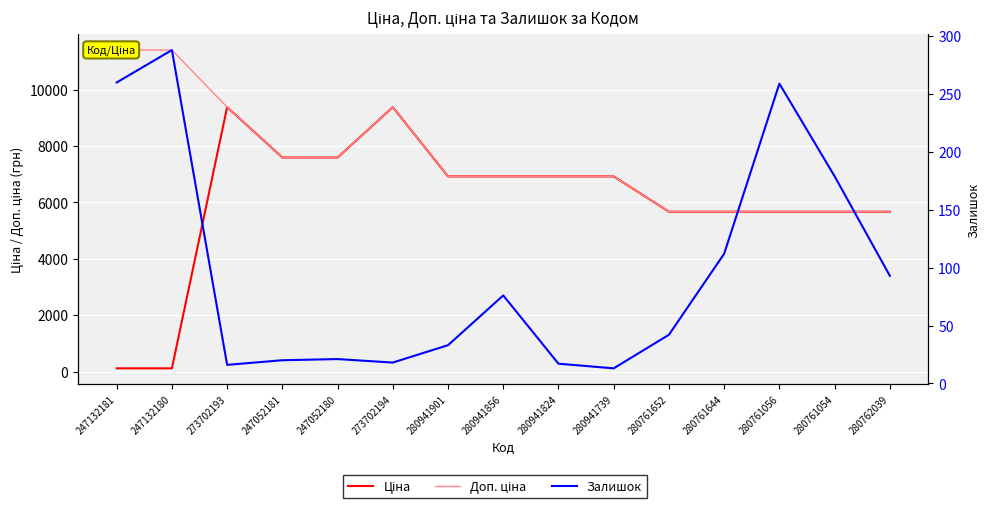

What is the difference between the maximum and second lowest values in the Залишок series?

272.0